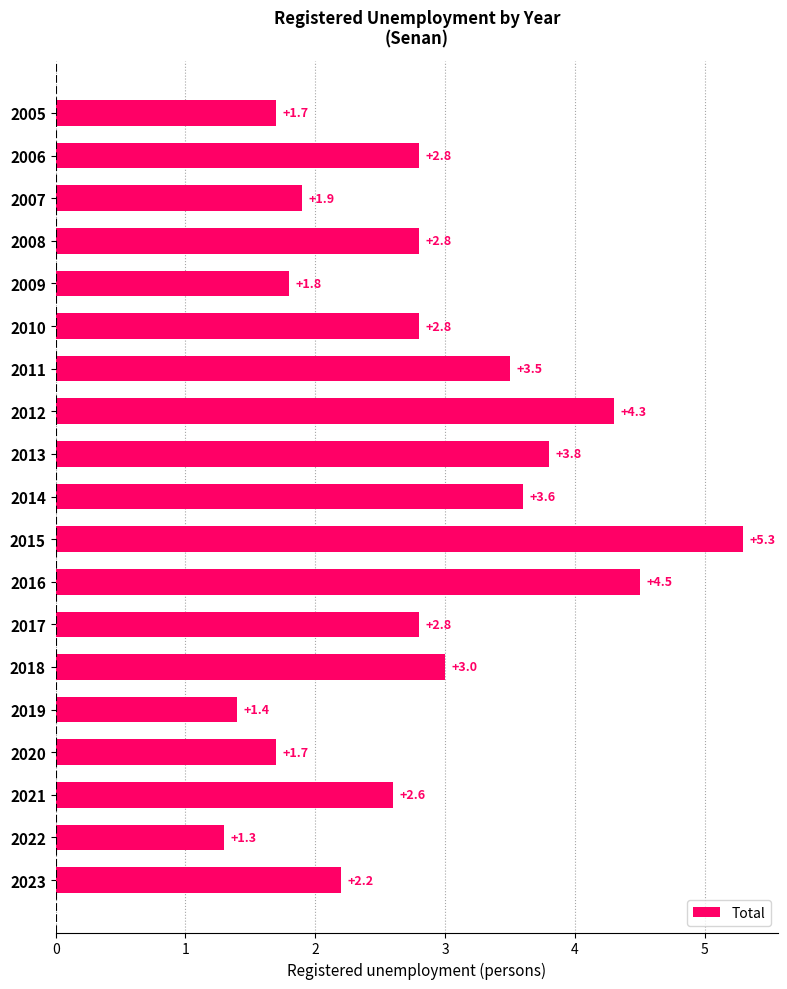

Reading top to bottom, transcribe all the data shown in this chart.

1.7	2.8	1.9	2.8	1.8	2.8	3.5	4.3	3.8	3.6	5.3	4.5	2.8	3.0	1.4	1.7	2.6	1.3	2.2